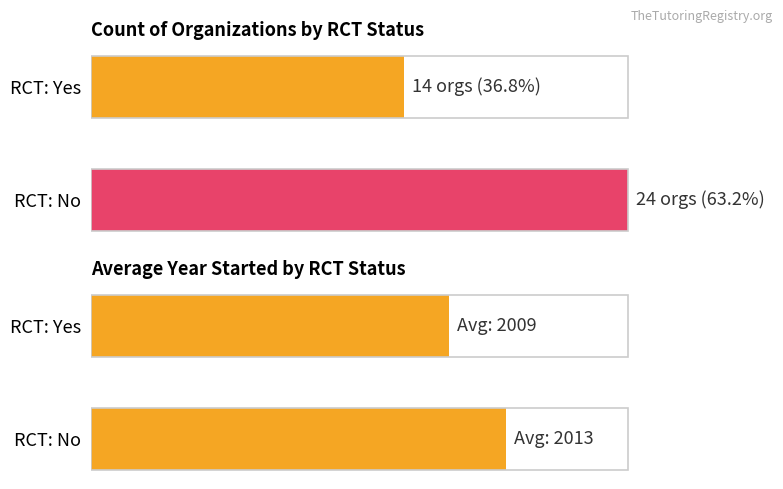

At which category is the sum across all series the highest?

RCT: No